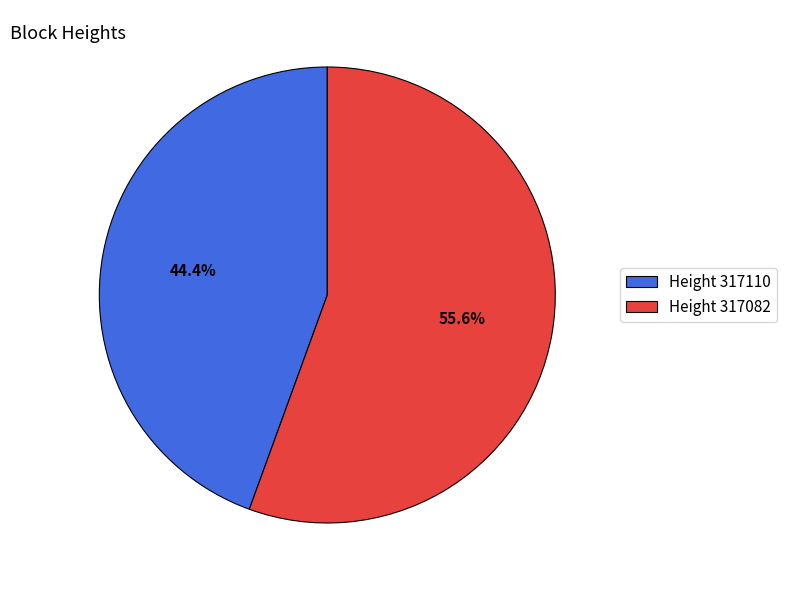

Is the sum of Height 317082 and Height 317110 greater than half?

Yes